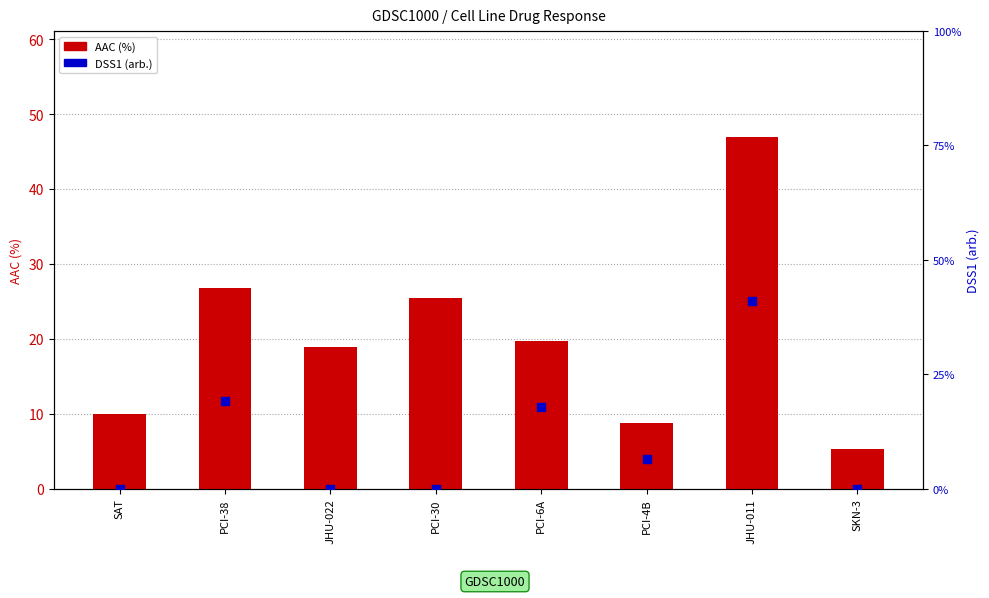

Which series contains the lowest Y value?

DSS1 (arb.)